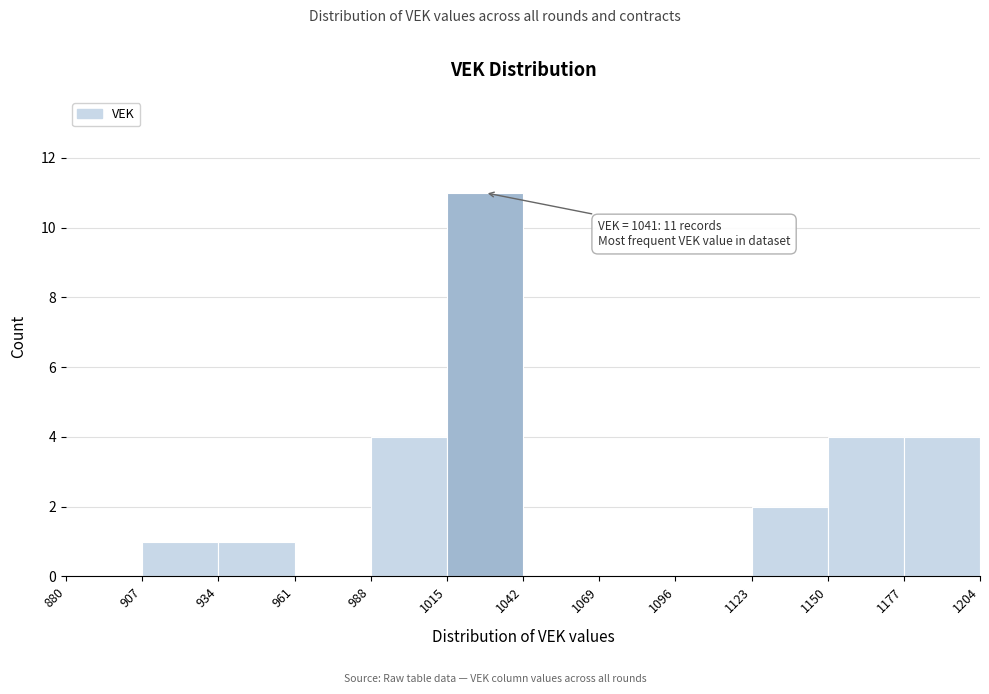

Which range on the x-axis has the tallest bar?

1015 to 1042